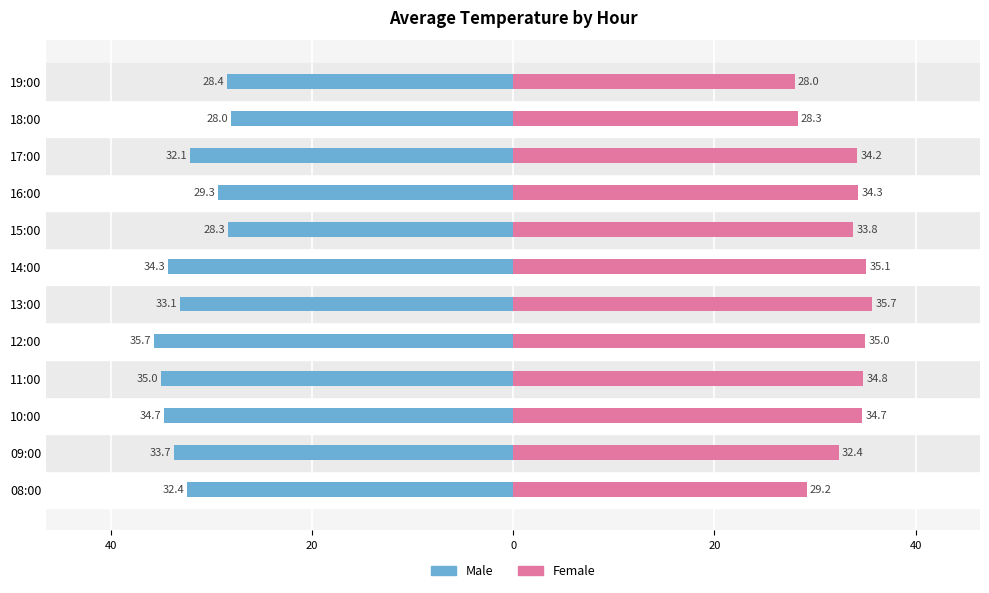

At how many categories does at least one series exceed -32?

12